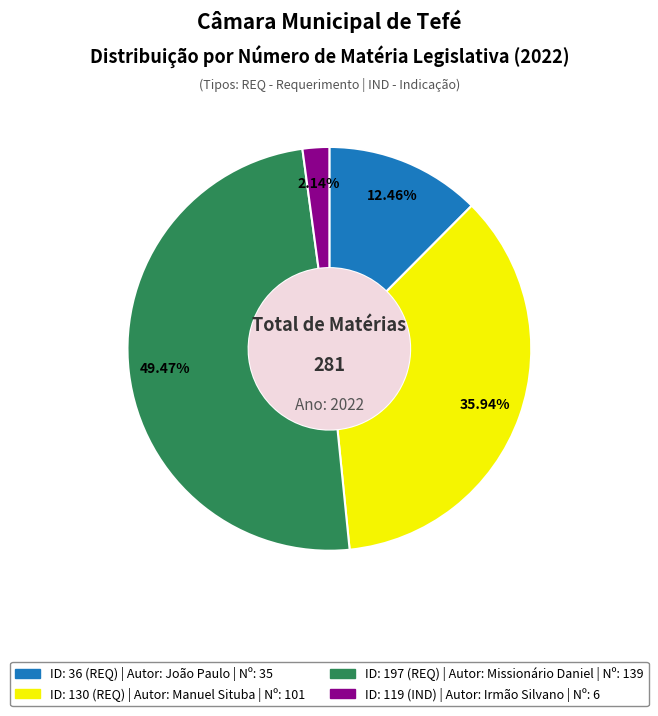

To the nearest percent, what is the combined percentage of ID: 197 (REQ) and ID: 36 (REQ)?

62%